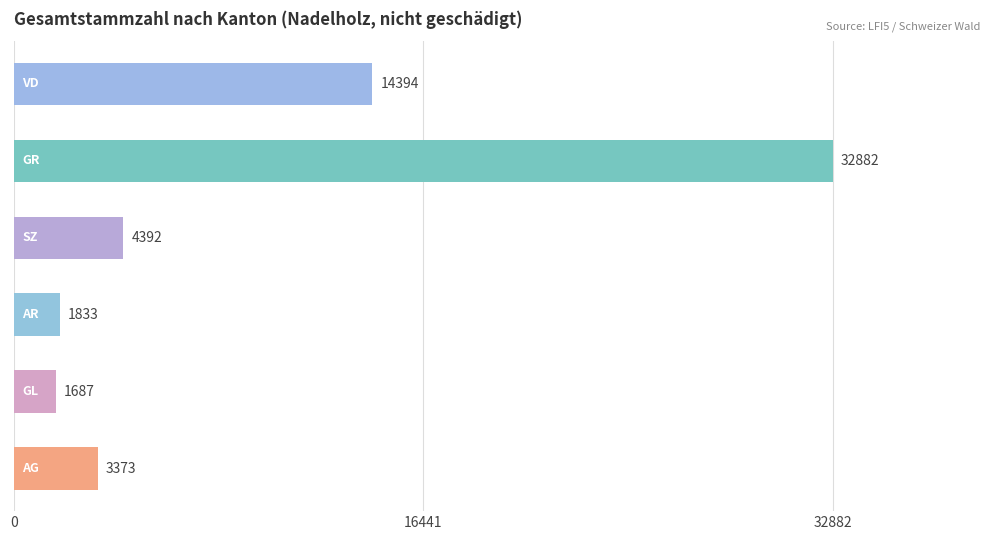

Count the number of data series in this chart.

1